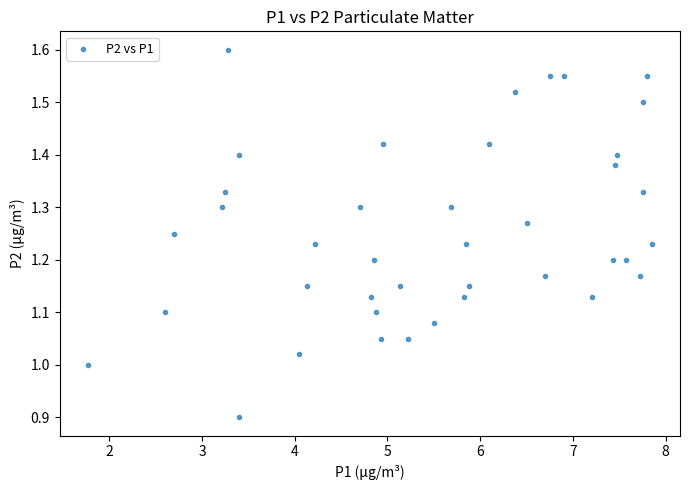

What is the range of Y values (max minus min)?

0.7